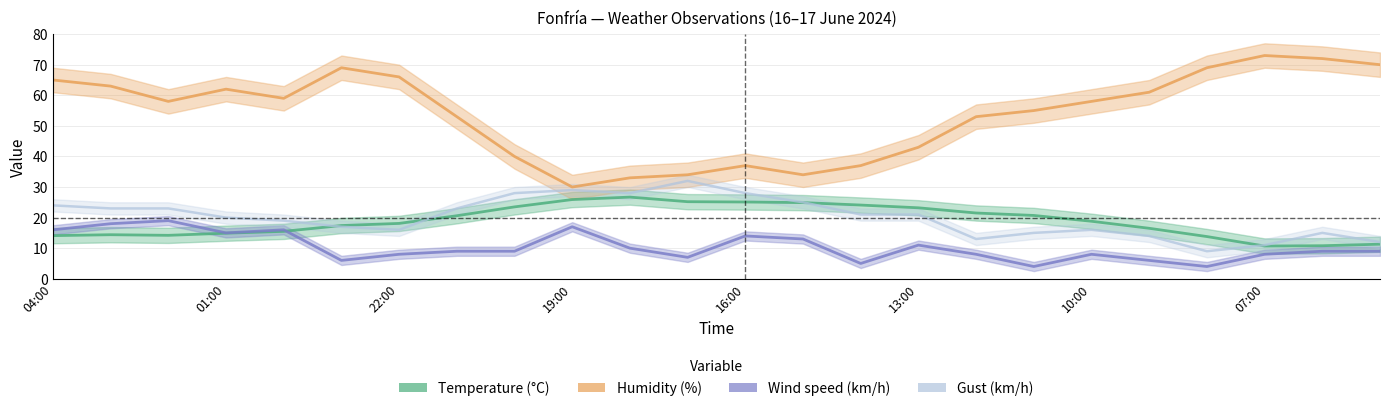

The Humidity (%) series shows 118.0 at 23:00. True or false?

False